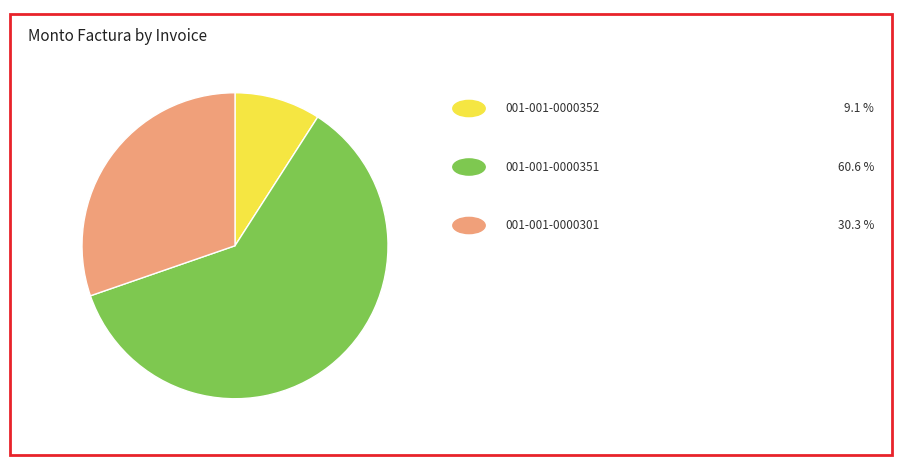

Is there a majority slice in this chart?

Yes